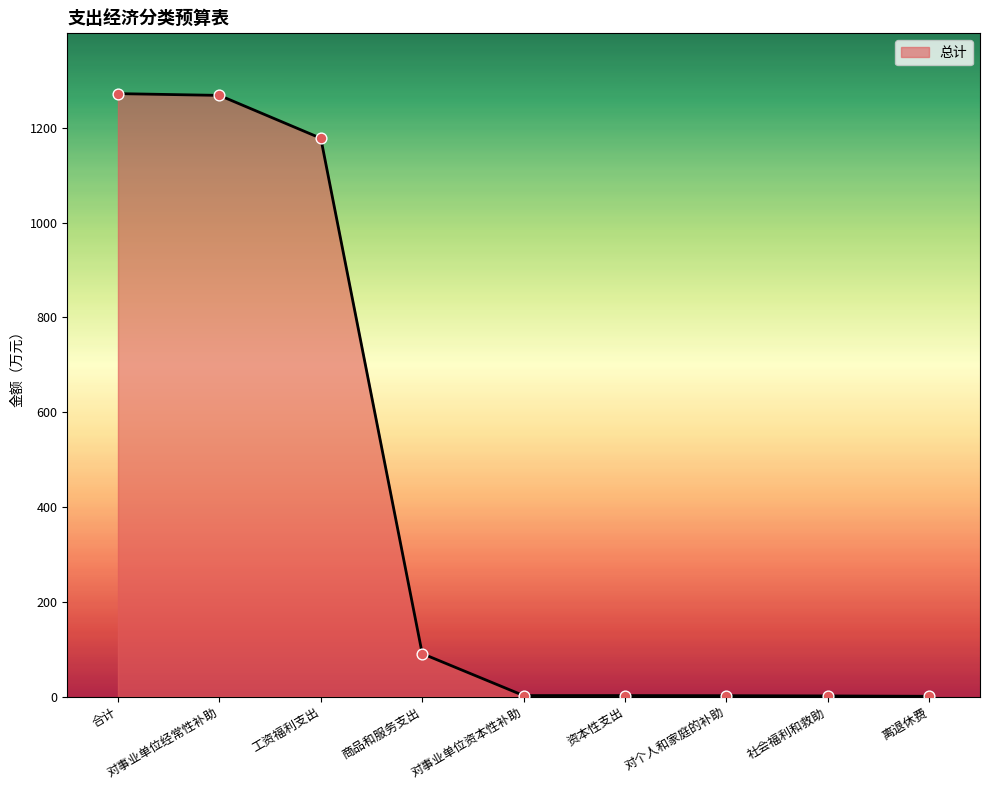

What is the ratio of the value at 工资福利支出 to the value at 合计?

0.9